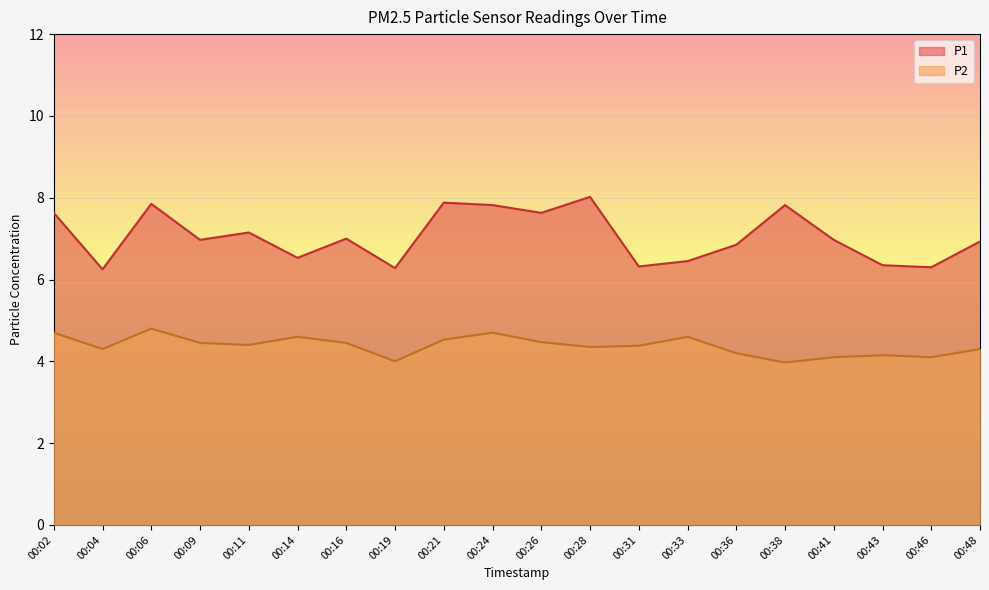

The value of P1 at 00:02 is 1.6. True or false?

False